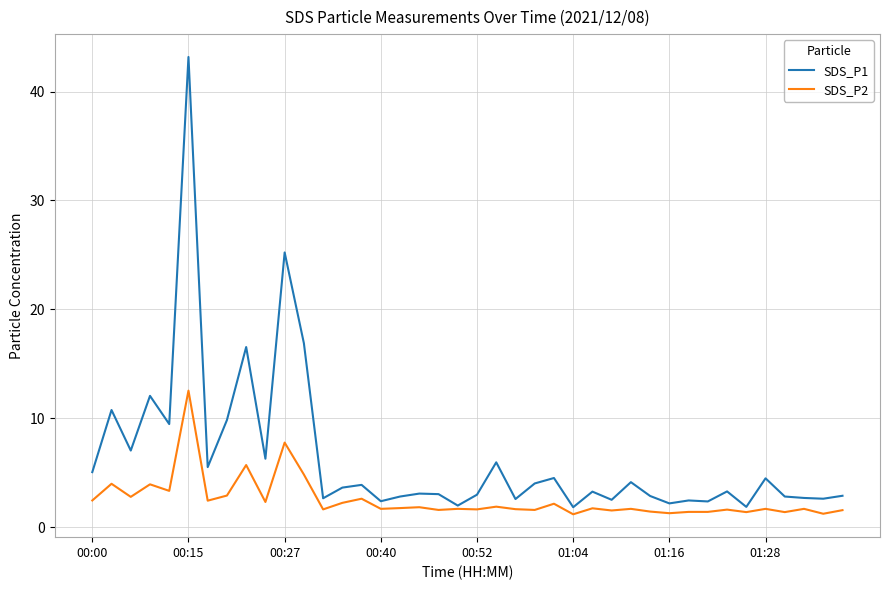

How many lines are shown in the chart?

2